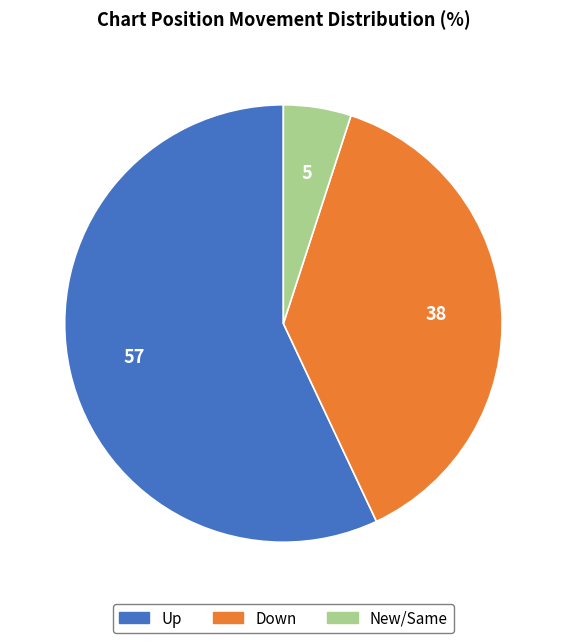

Is there any slice that represents more than half of the pie?

Yes